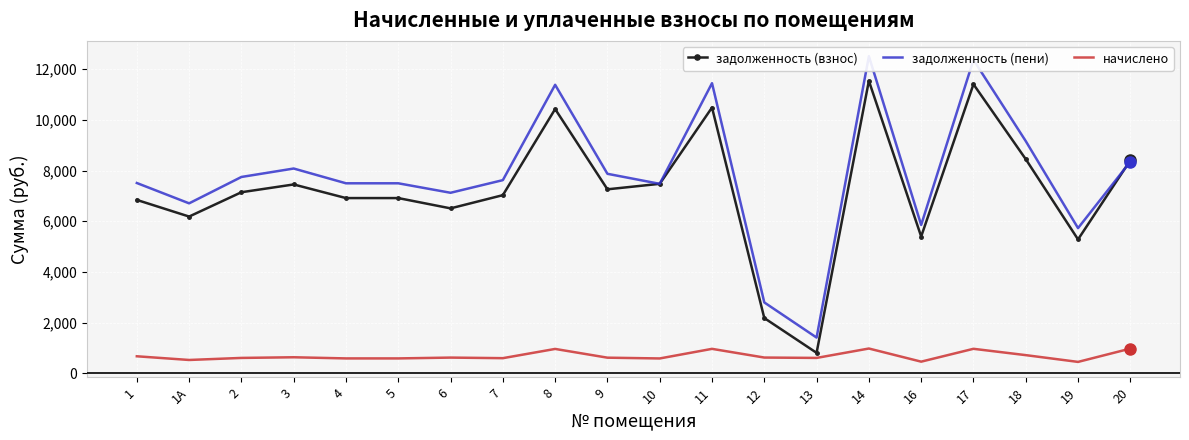

Is the value of задолженность (взнос) at 17 greater than the value of задолженность (пени) at 12?

Yes